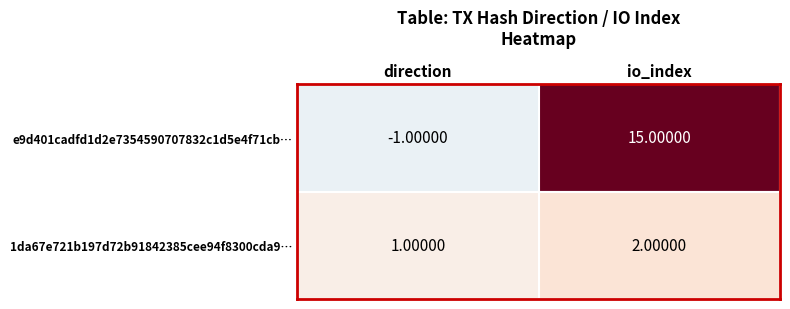

Rank the series by their maximum value, from highest to lowest.

e9d401cadfd1d2e7354590707832c1d5e4f71cb, 1da67e721b197d72b91842385cee94f8300cda9